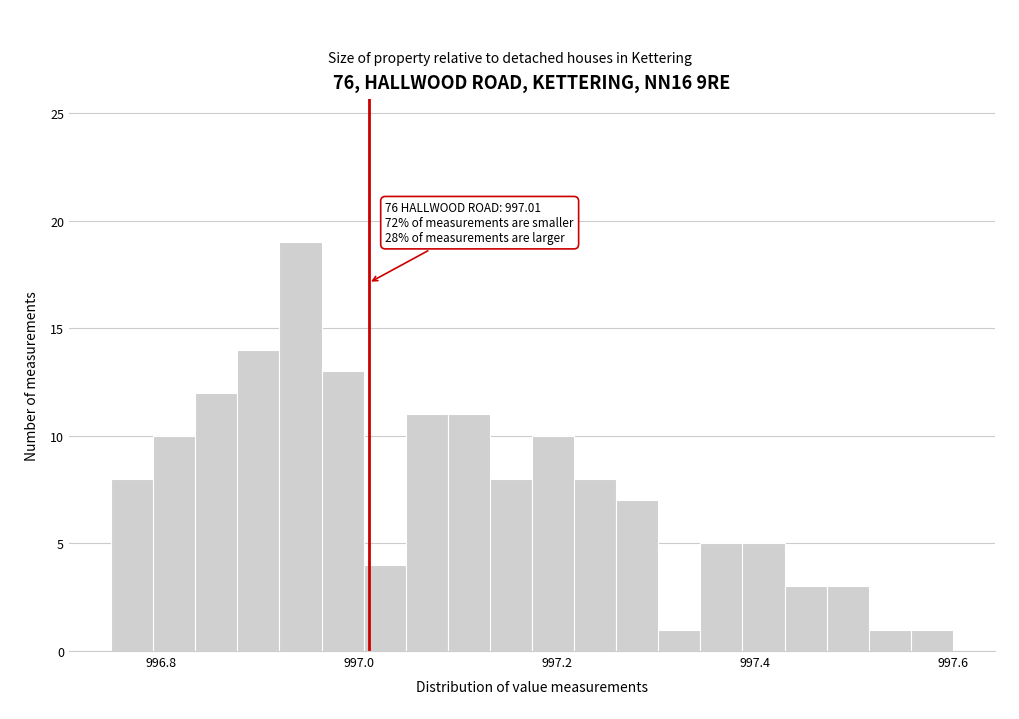

Read against the x-axis, roughly where is the centre of the tallest bar?

996.94